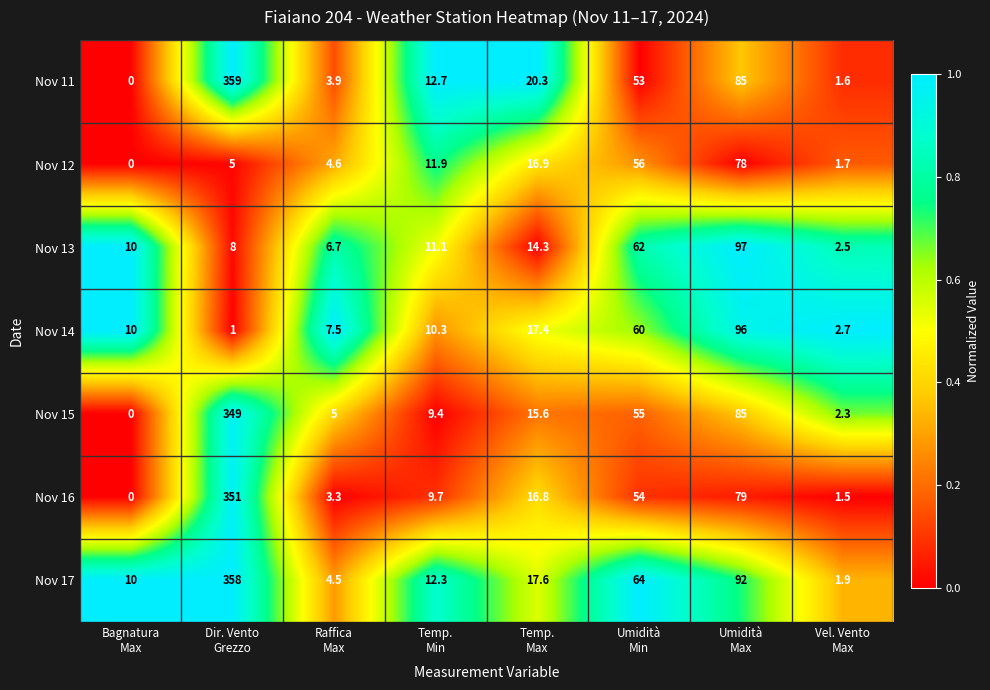

How many values in the Nov 11 series exceed 20?

4